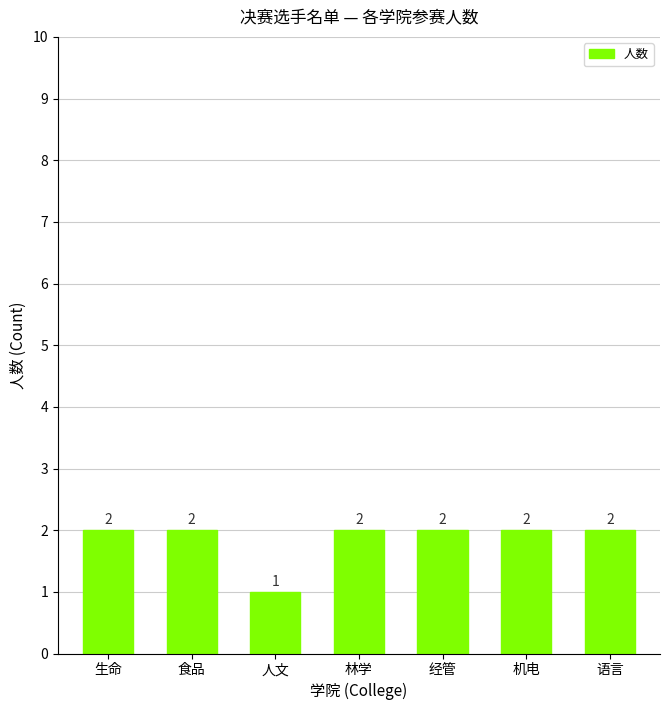

What is the sum of all values?

13